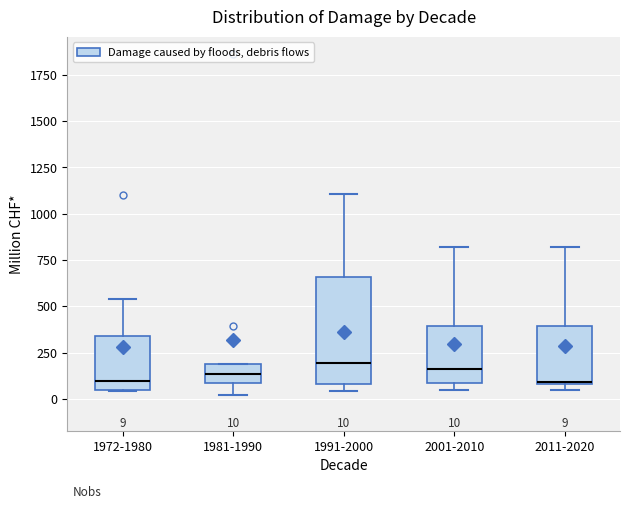

Comparing the boxes themselves (not the whiskers), which one is the tallest?

1991-2000